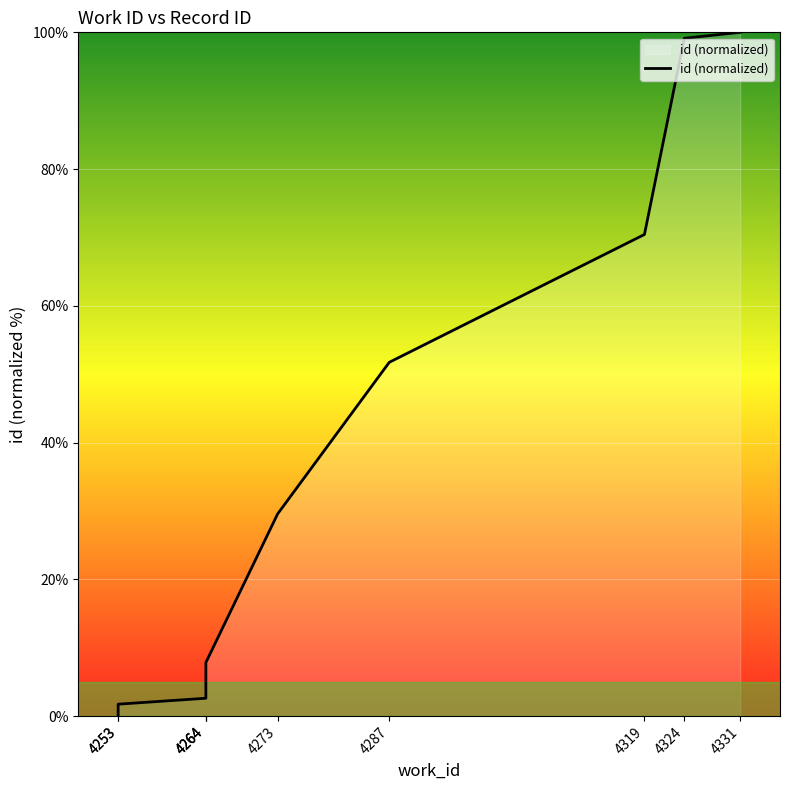

What value does the data have at 4331?

100.0